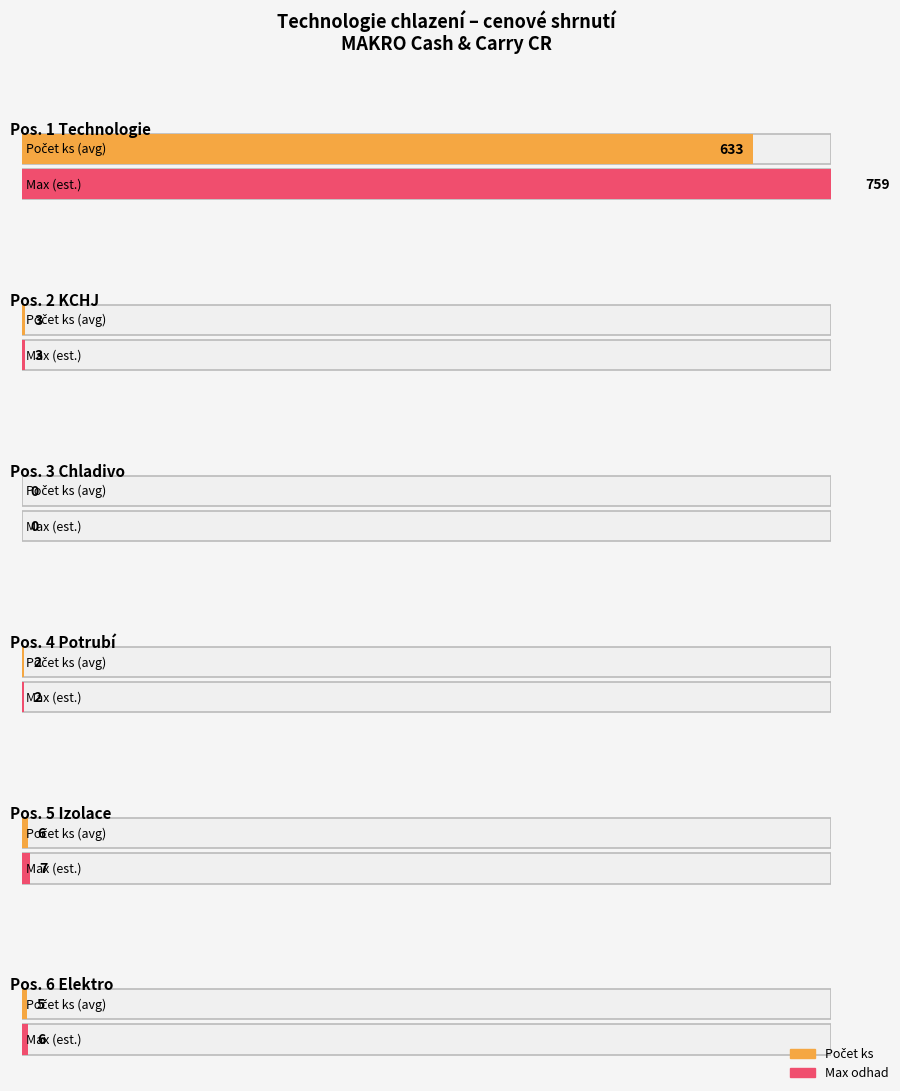

What position from the right is Pos. 1 Technologie pro chladicí a mrazicí boxy?

6